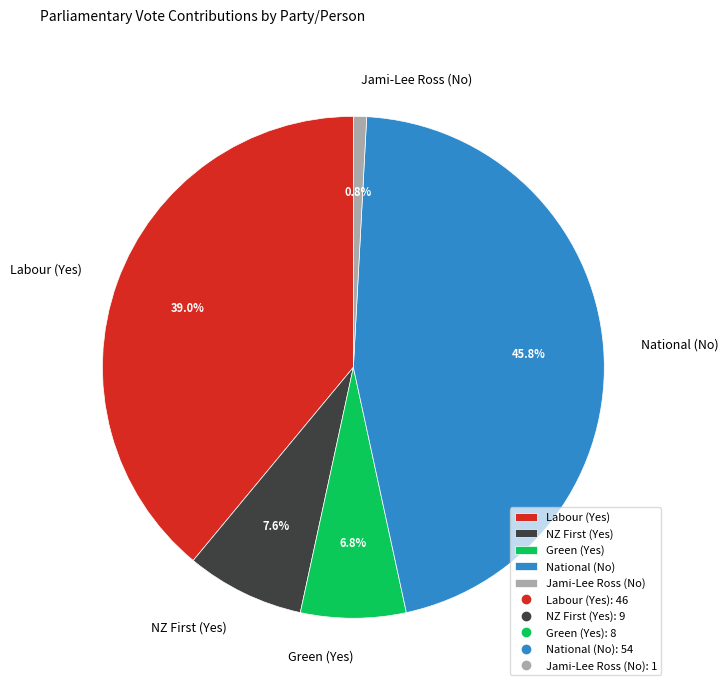

Is there a majority slice in this chart?

No